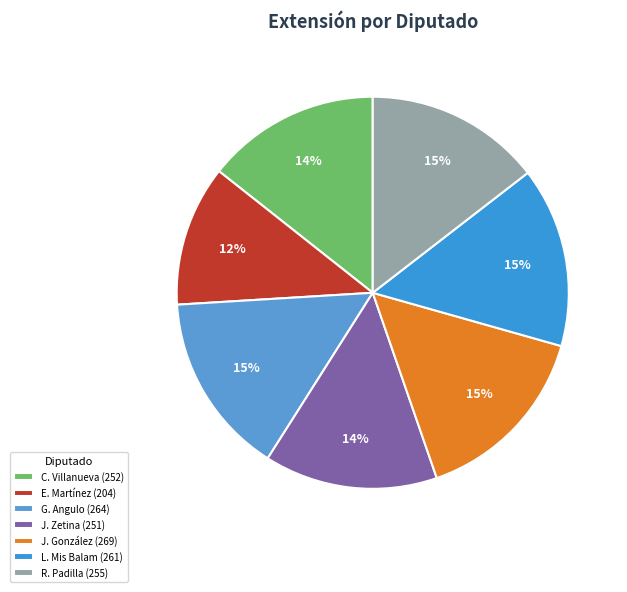

How many slices are in this pie chart?

7